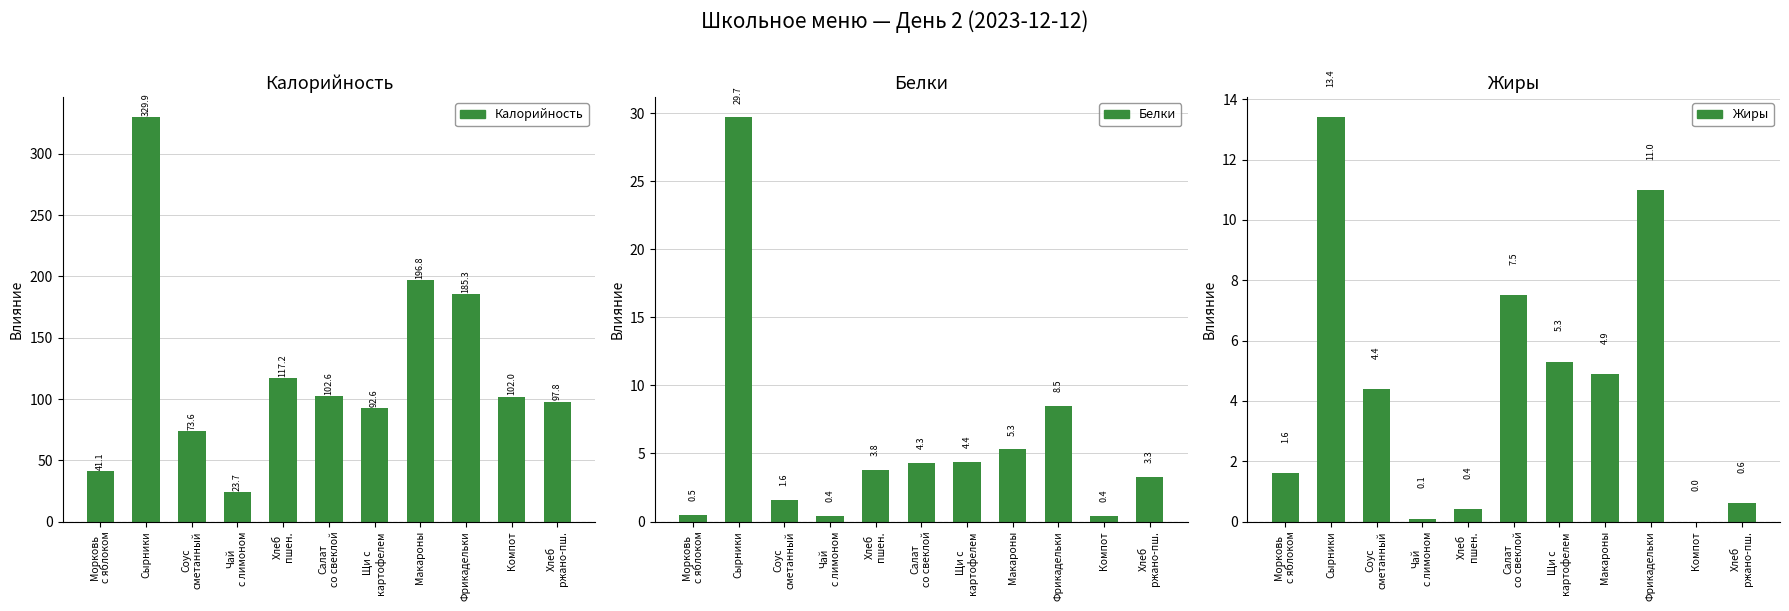

Is the value of Белки at Хлеб
пшен. greater than the value of Жиры at Соус
сметанный?

No